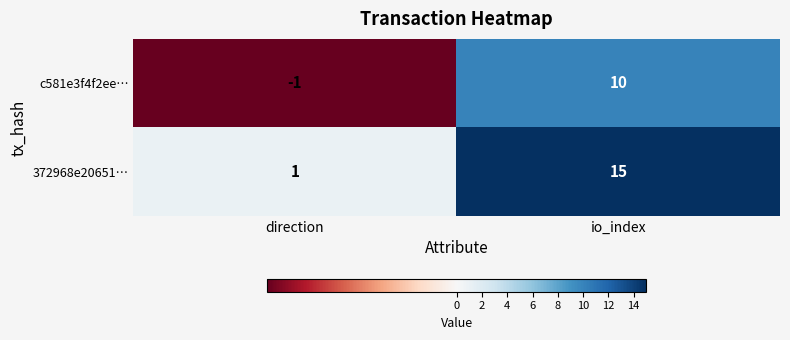

At io_index, list the series in order from smallest to largest.

c581e3f4f2ee…, 372968e20651…